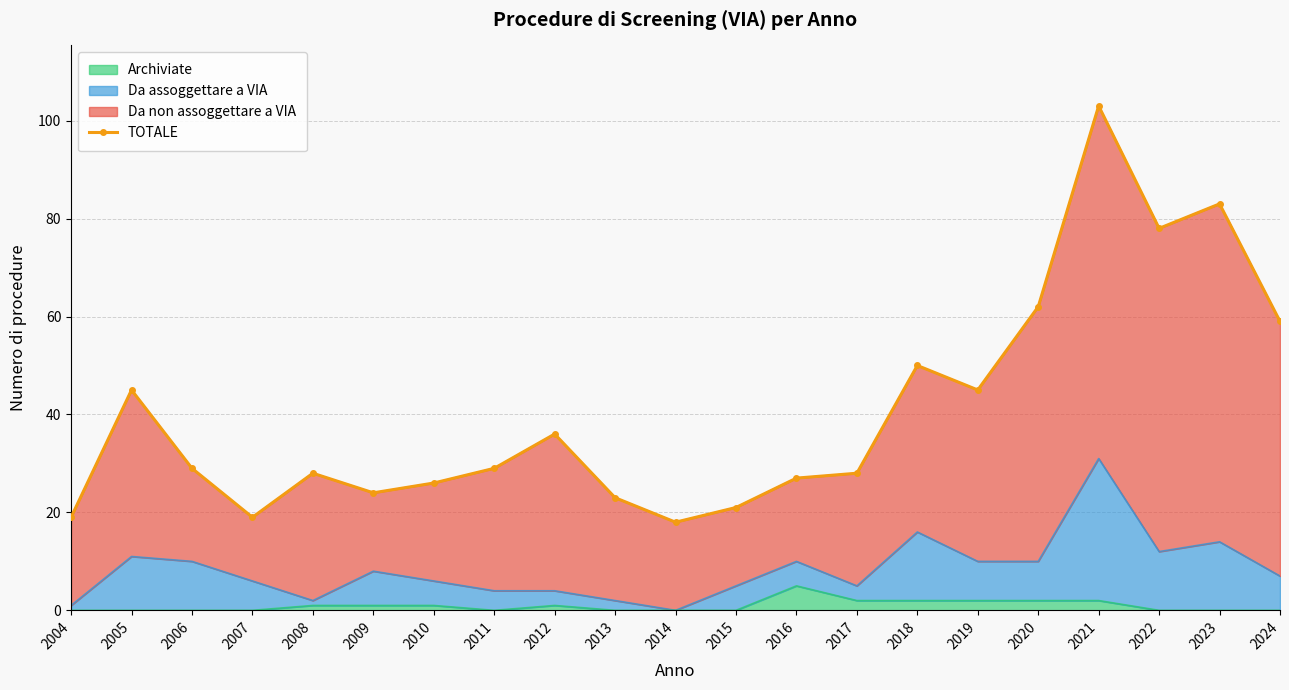

How many data points are less than 29?

10